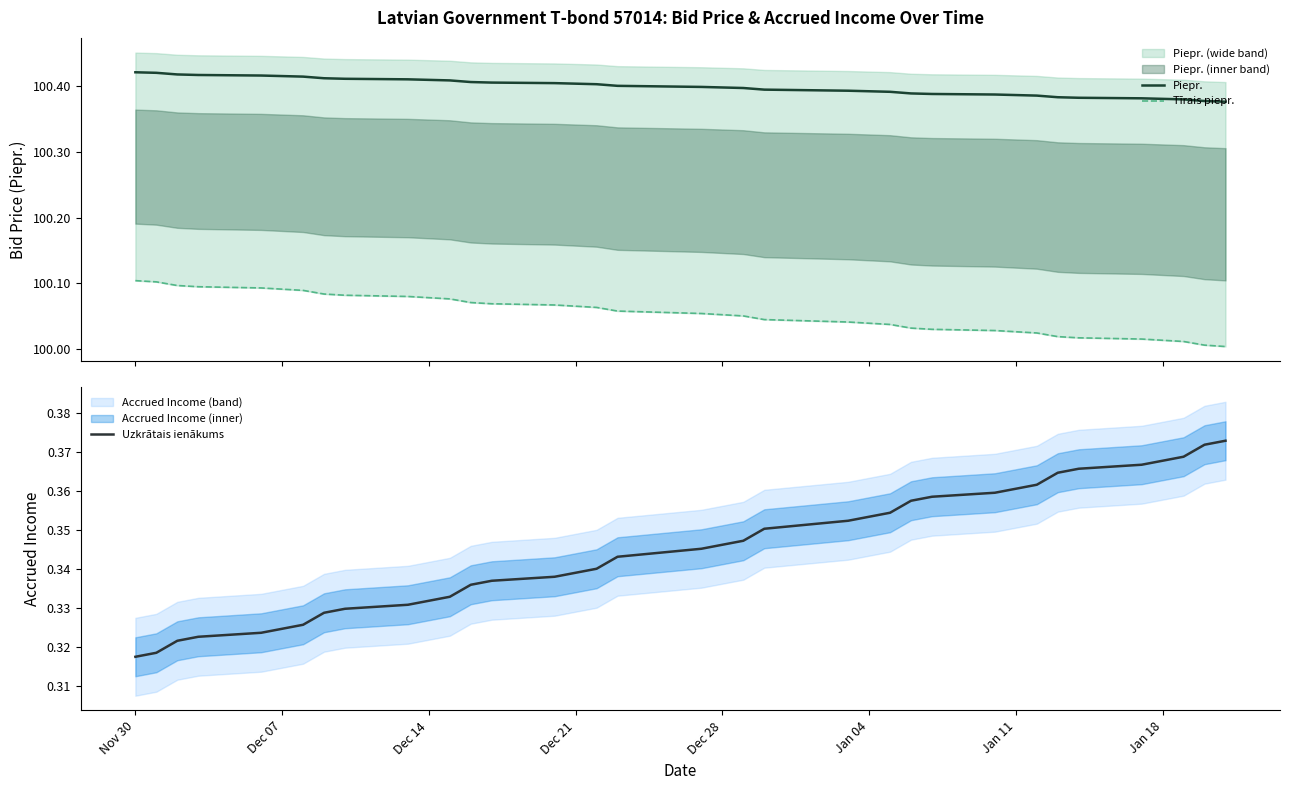

Is it true that Uzkrātais ienākums equals 0.6 at Jan 18?

False